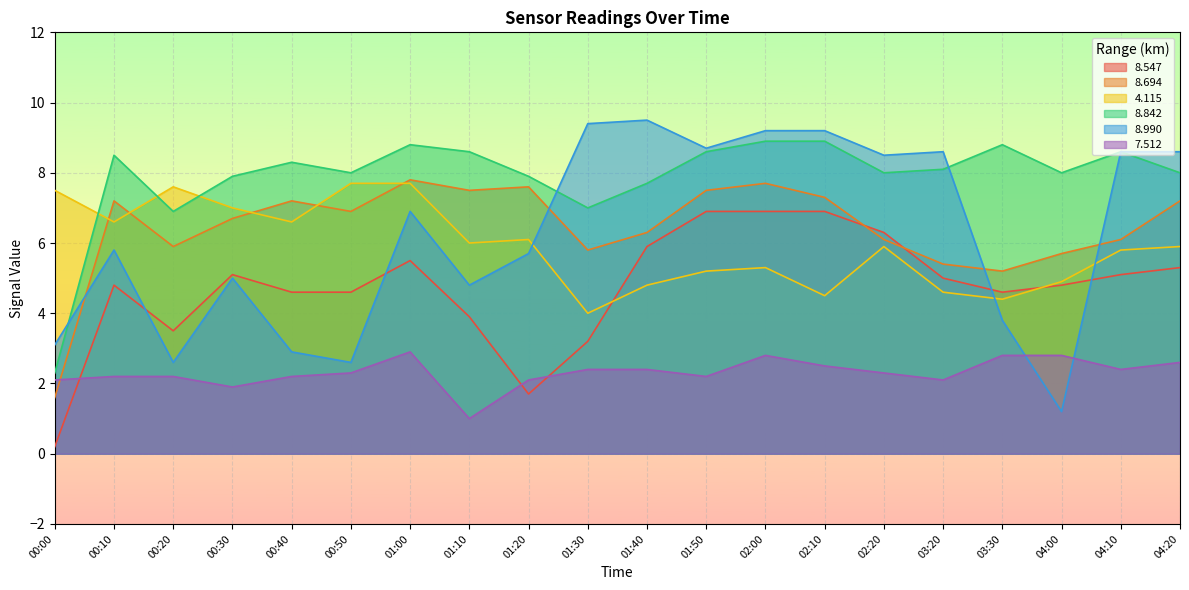

Which has a higher value, 02:00 or 00:30?

02:00